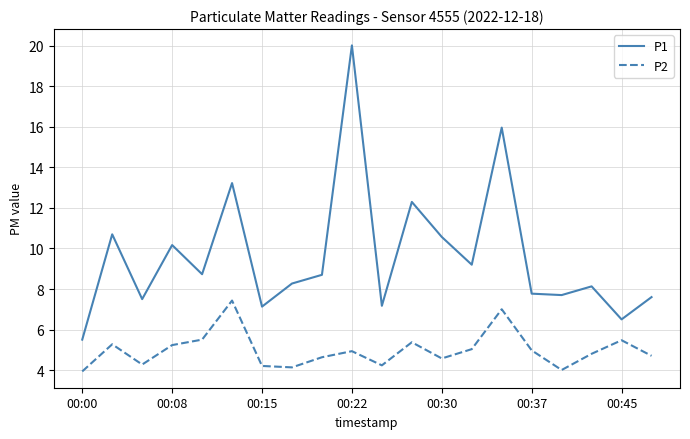

List the series in order of their peak value, lowest first.

P2, P1